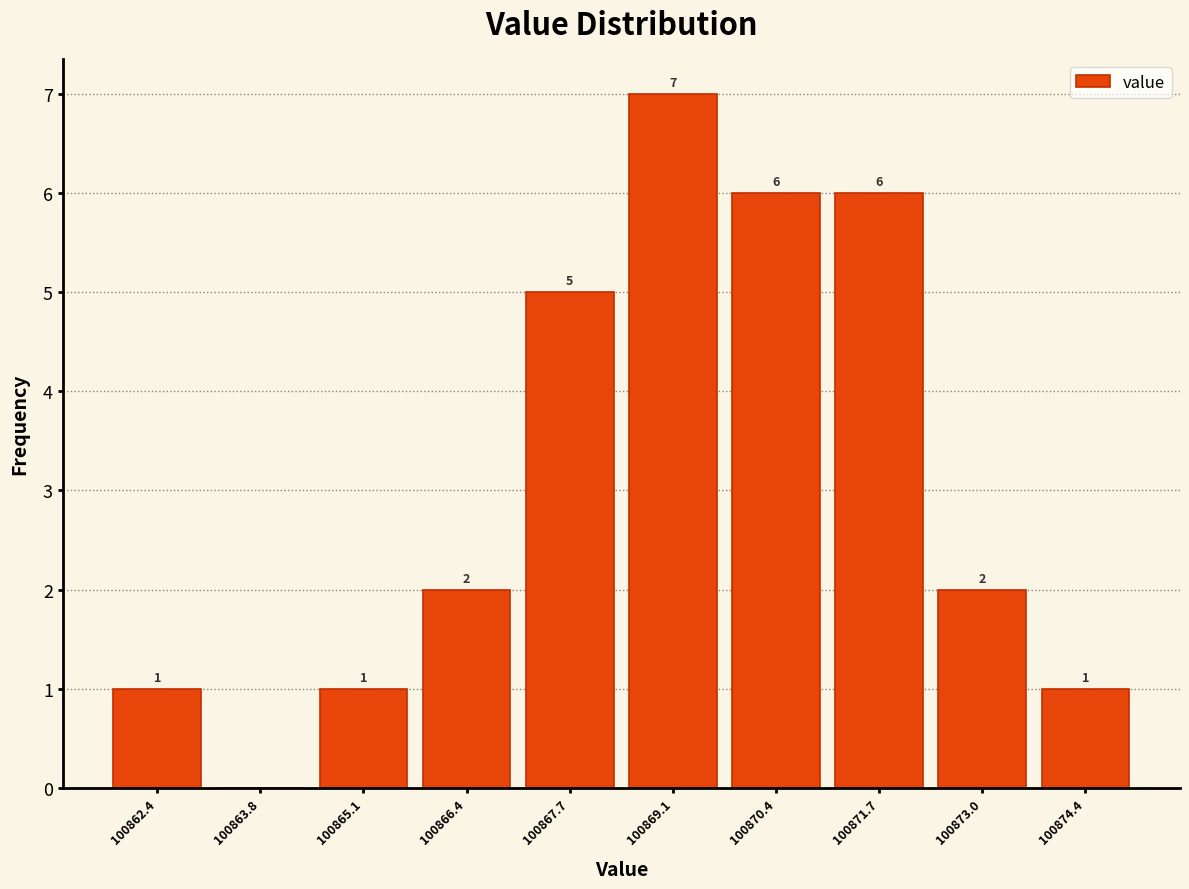

Which range on the x-axis has the tallest bar?

100868.4 to 100869.8